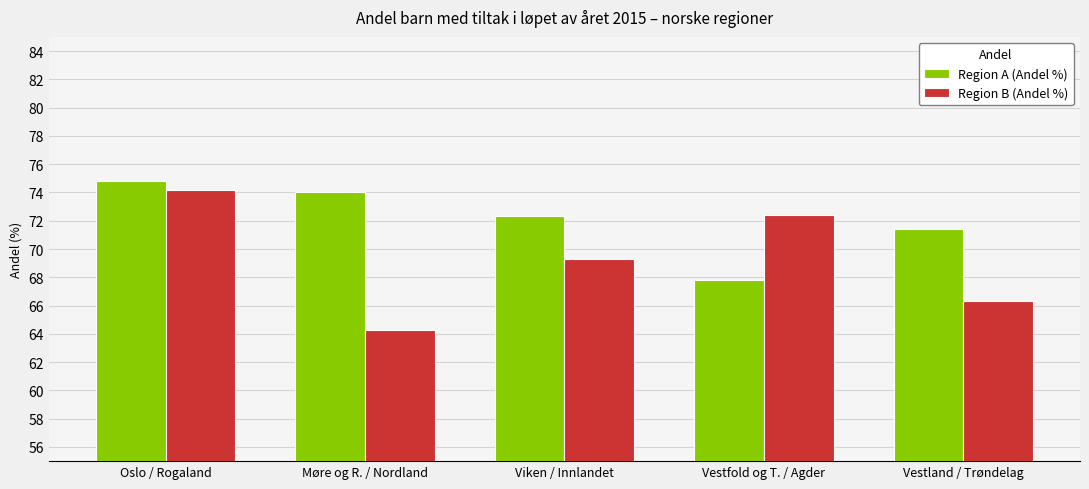

Where does the Region B (Andel %) series first go above 69?

Oslo / Rogaland